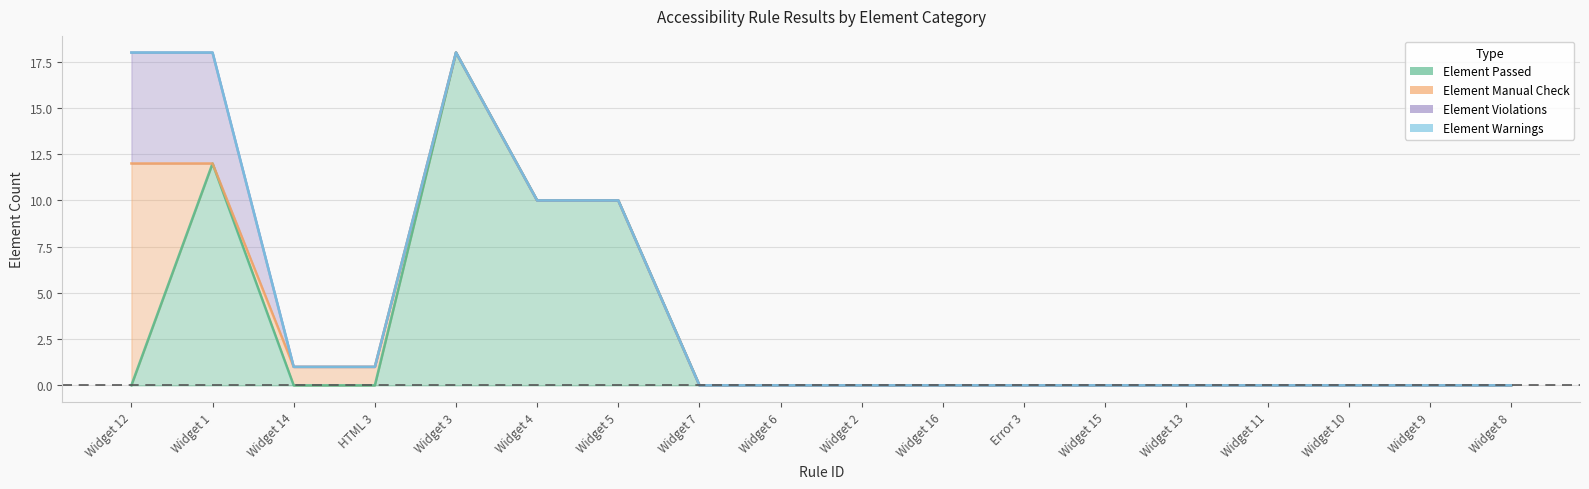

True or false: Element Passed and Element Warnings intersect in this chart.

False